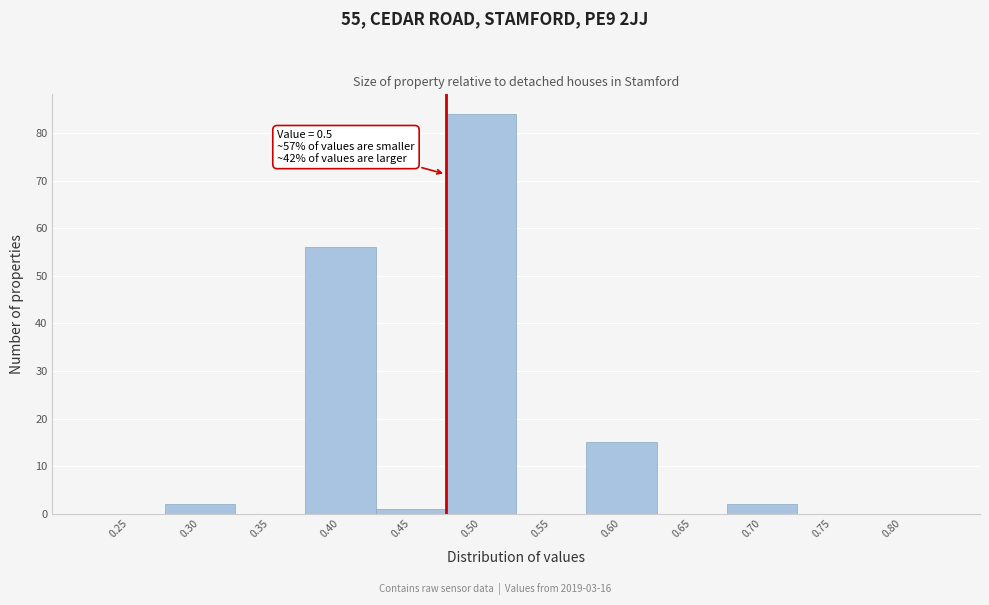

Reading left to right, transcribe all the data shown in this chart.

0.25=0	0.30=2	0.35=0	0.40=56	0.45=1	0.50=84	0.55=0	0.60=15	0.65=0	0.70=2	0.75=0	0.80=0